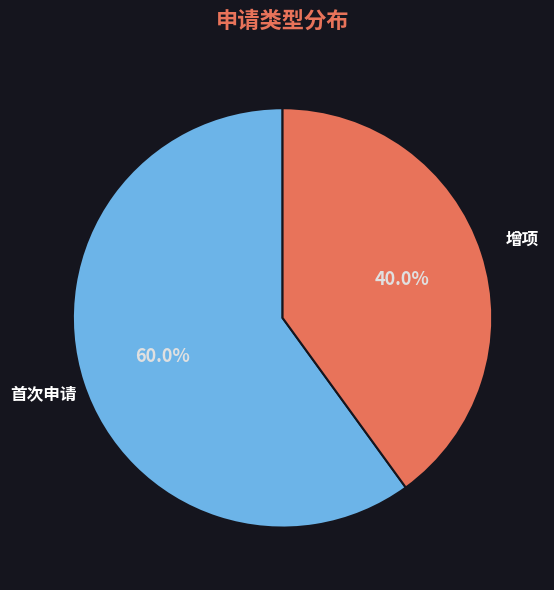

To the nearest percent, what is the combined percentage of 首次申请 and 增项?

100%